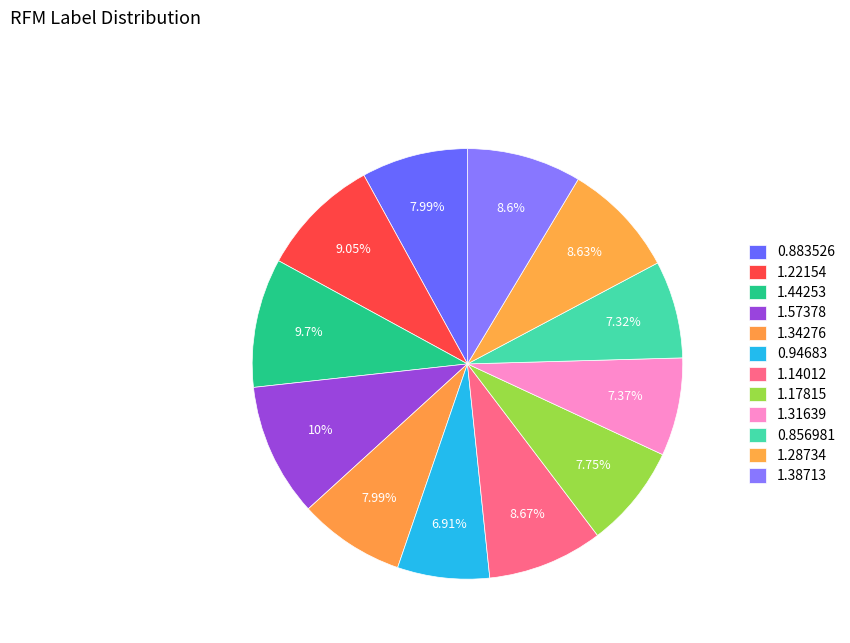

How many slices are in this pie chart?

12